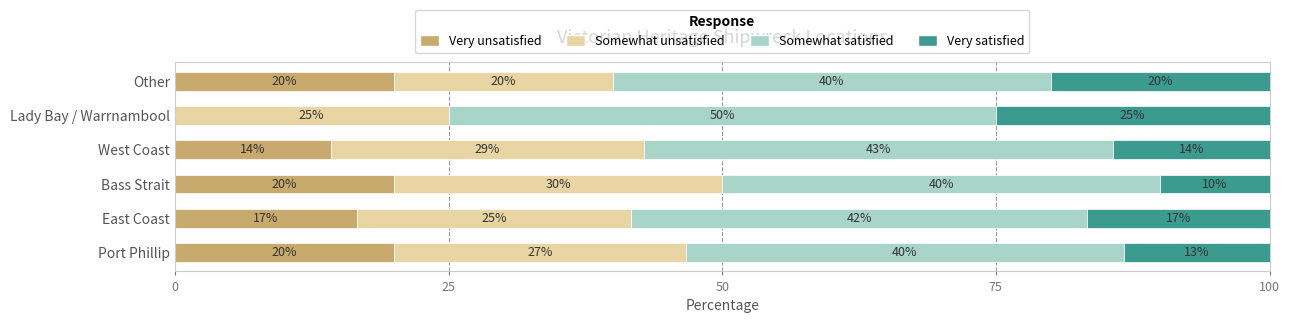

Where is Very unsatisfied nearest to the value 10?

West Coast